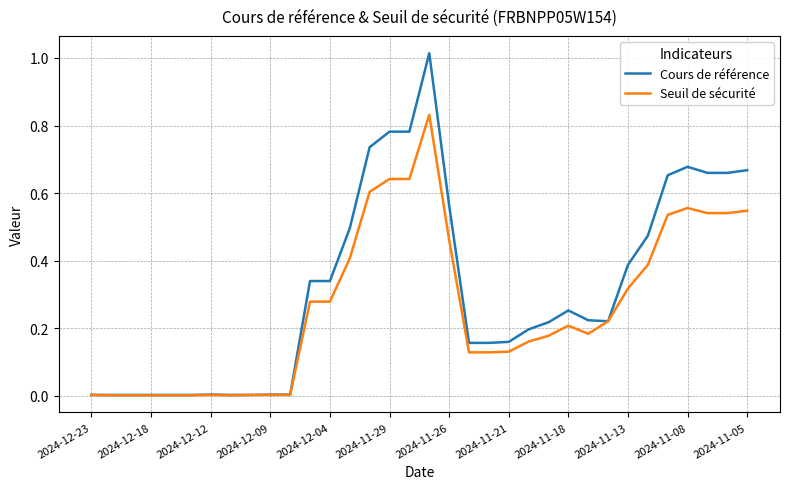

List the series in order of their overall mean, highest first.

Cours de référence, Seuil de sécurité